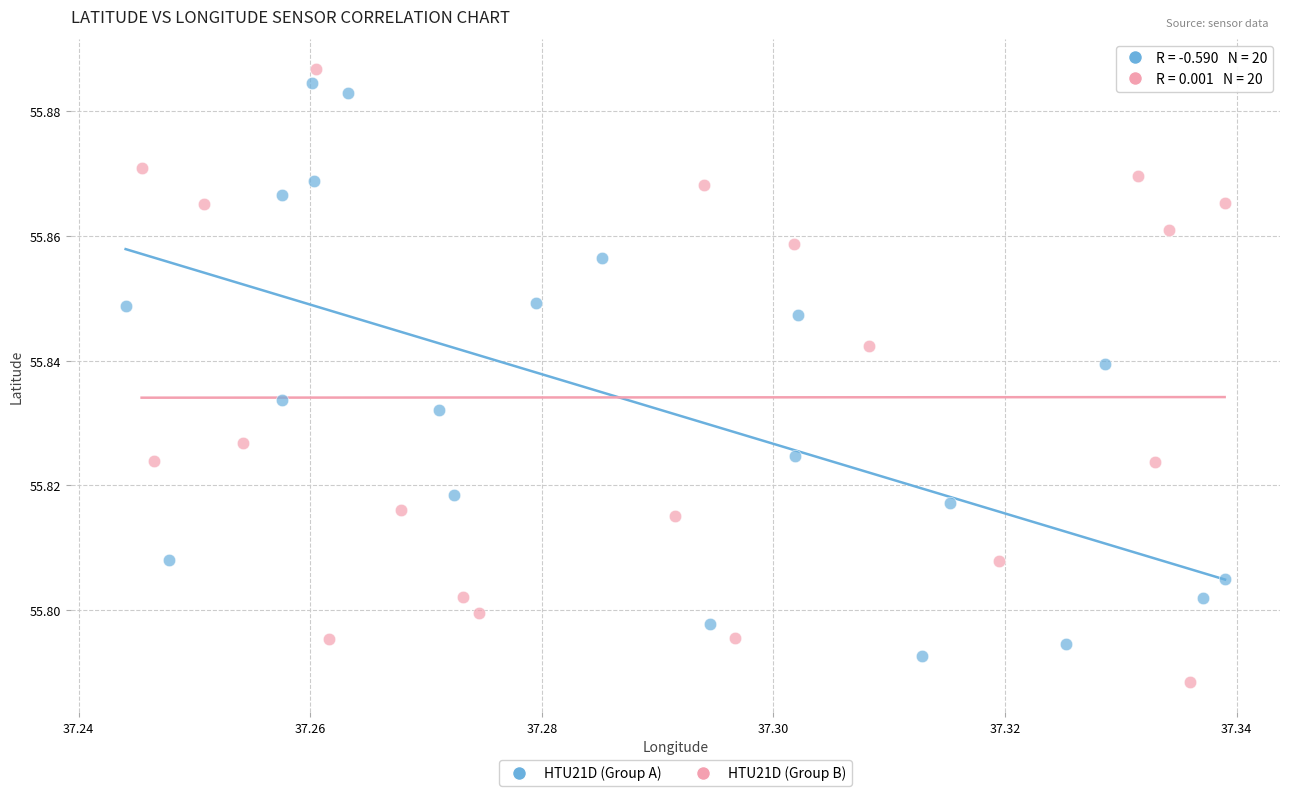

Which series contains the highest Y value?

HTU21D (Group B)